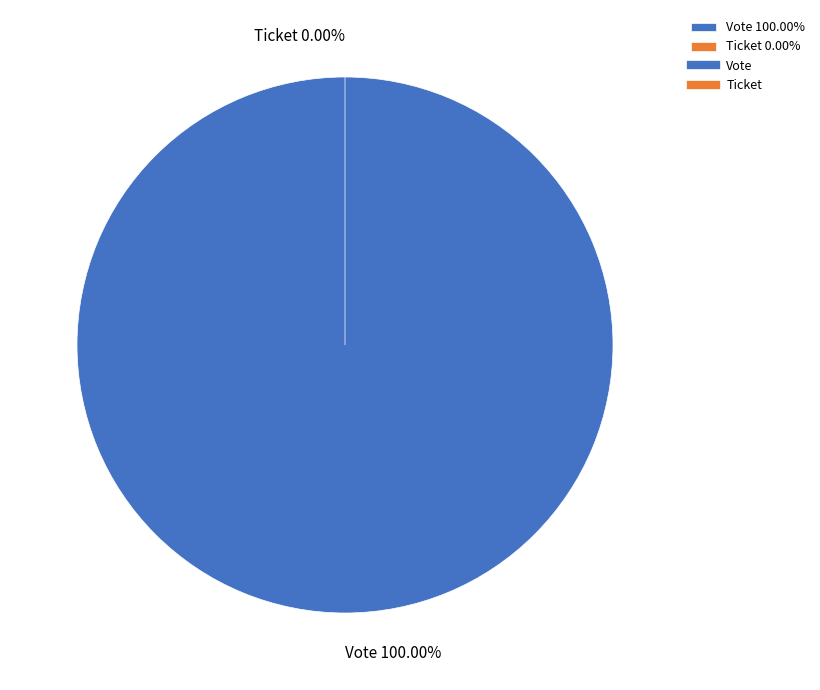

Is it true that Vote is 100% of the pie?

True